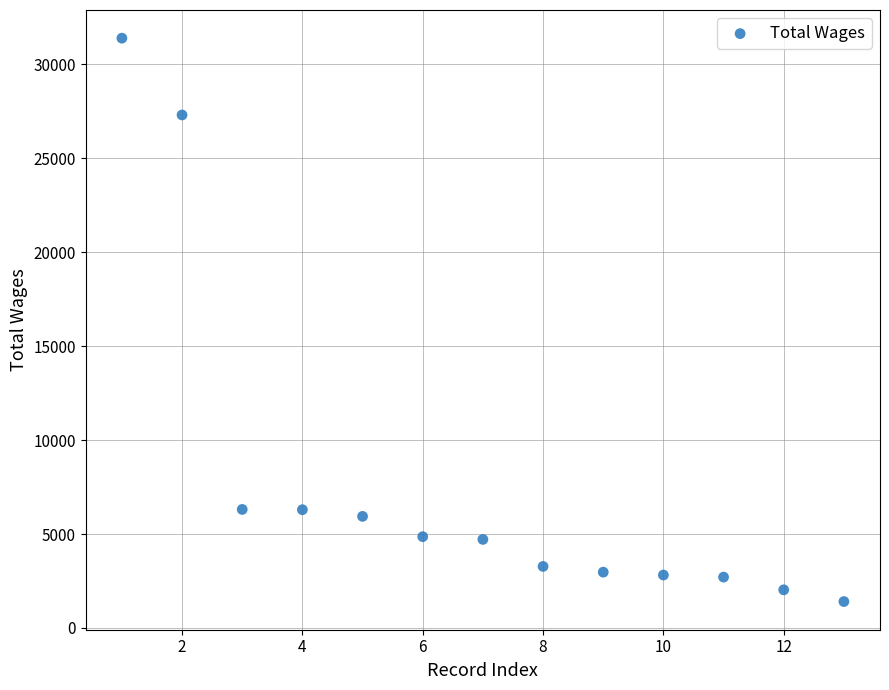

What is the range of Y values (max minus min)?

29992